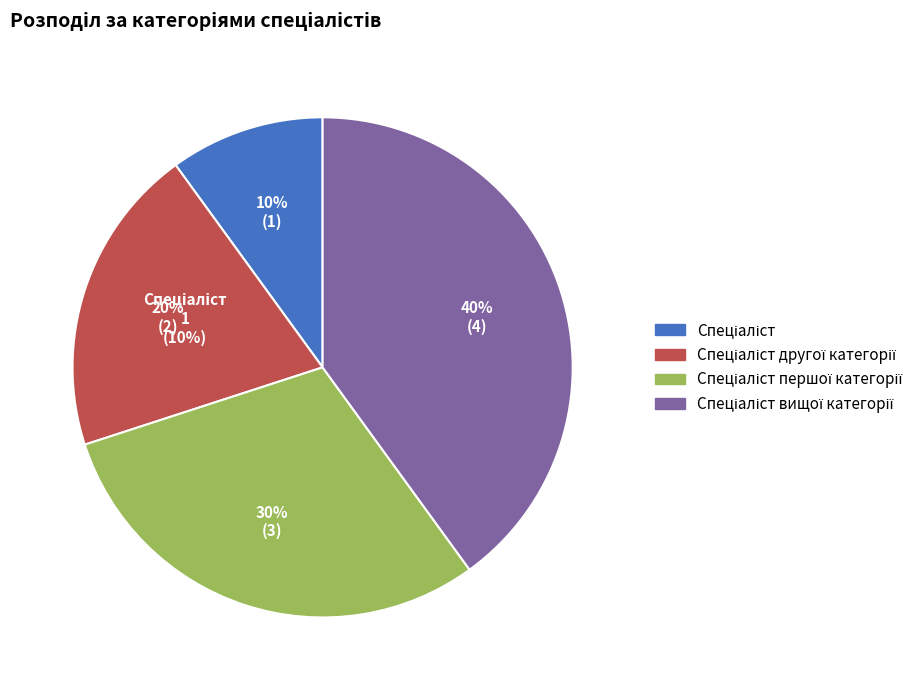

To the nearest percent, what portion does Спеціаліст вищої категорії represent?

40%